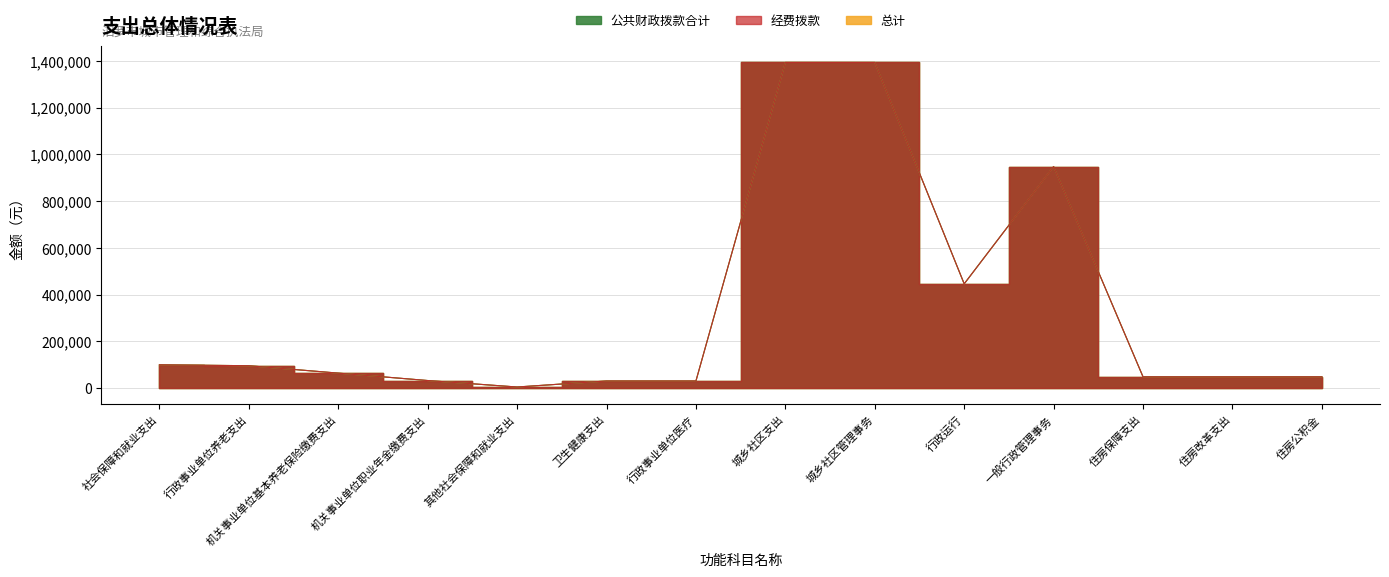

Which series has the largest total across all categories?

公共财政拨款合计